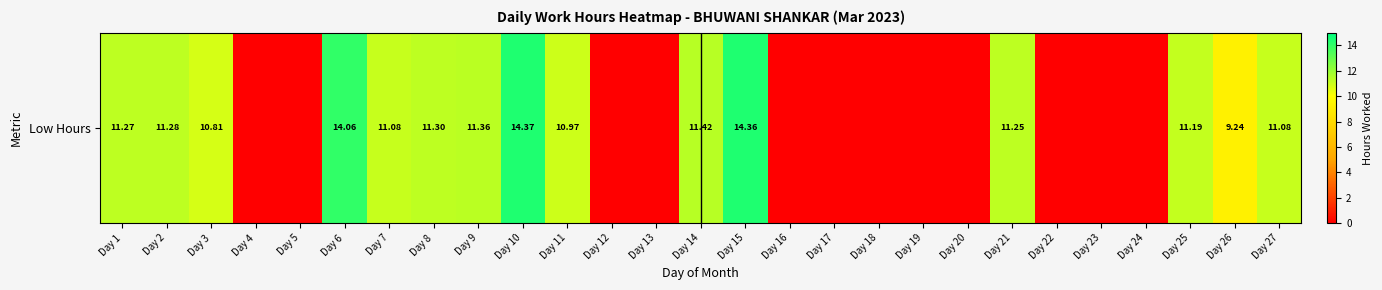

How many data points are above 10?

14